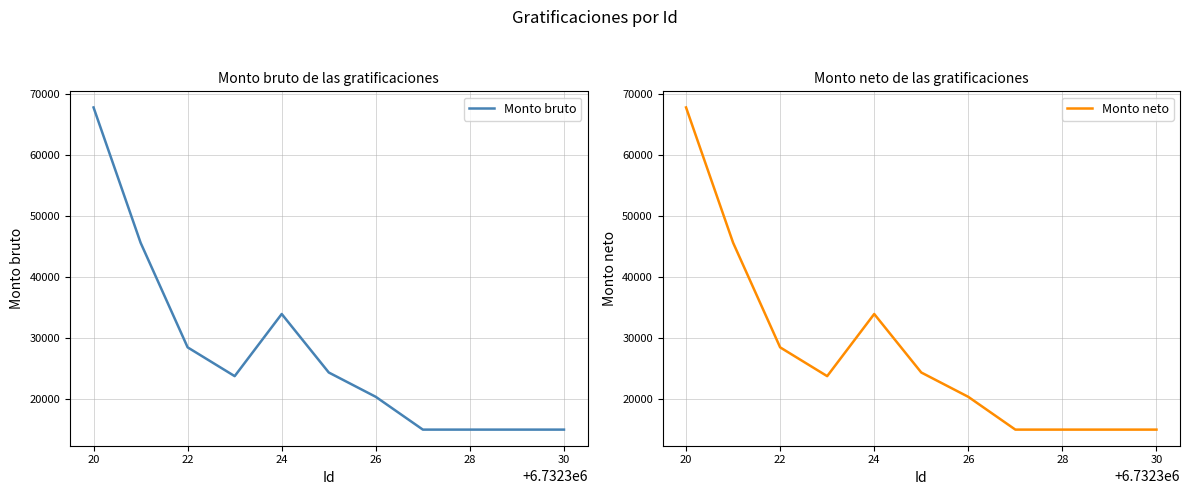

Which series has the widest spread of values?

Monto bruto